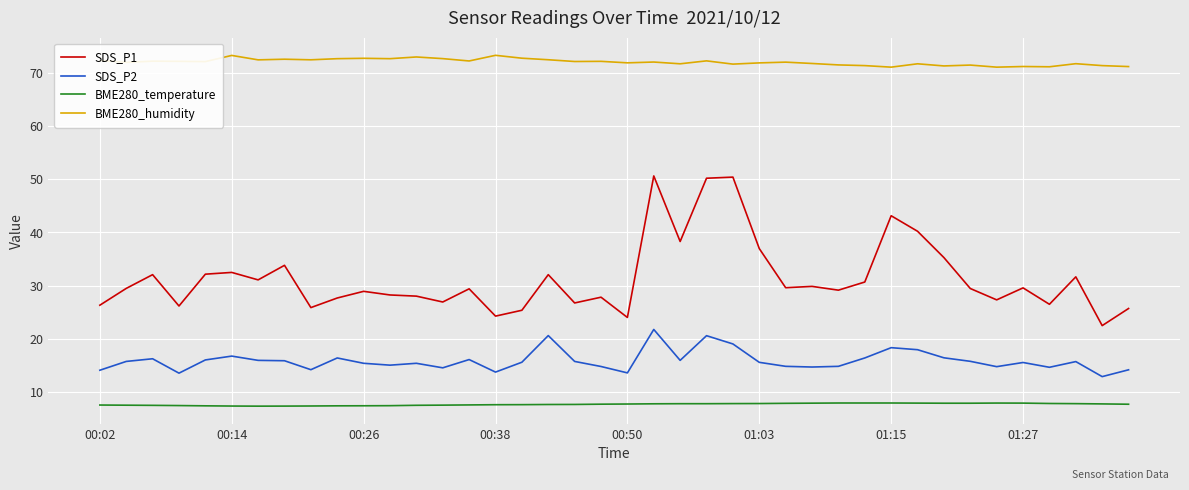

In SDS_P2, how many points are lower than both neighbors (excluding endpoints)?

11